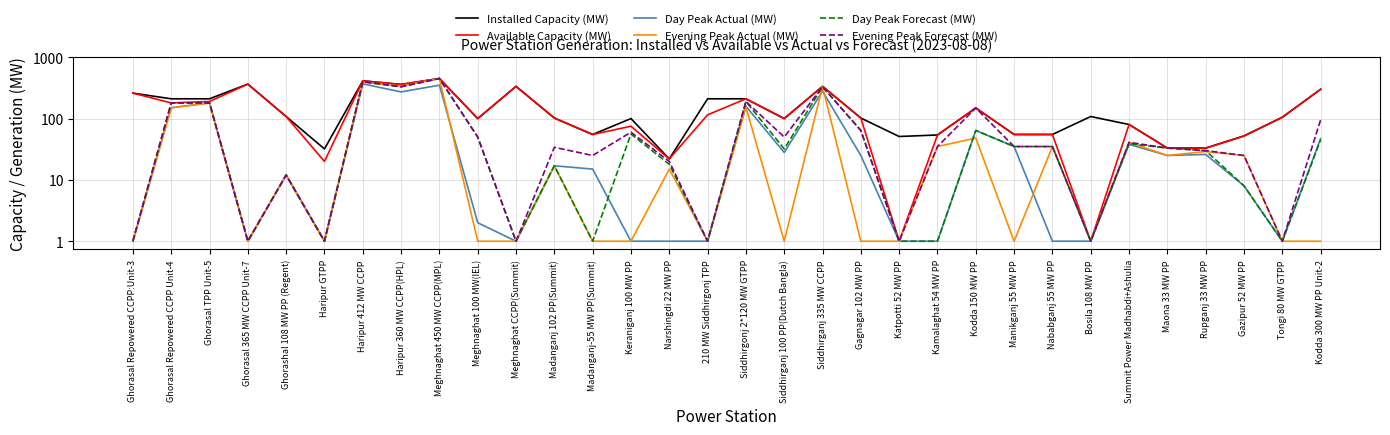

What is the difference between the maximum and minimum values in the Evening Peak Actual (MW) series?

449